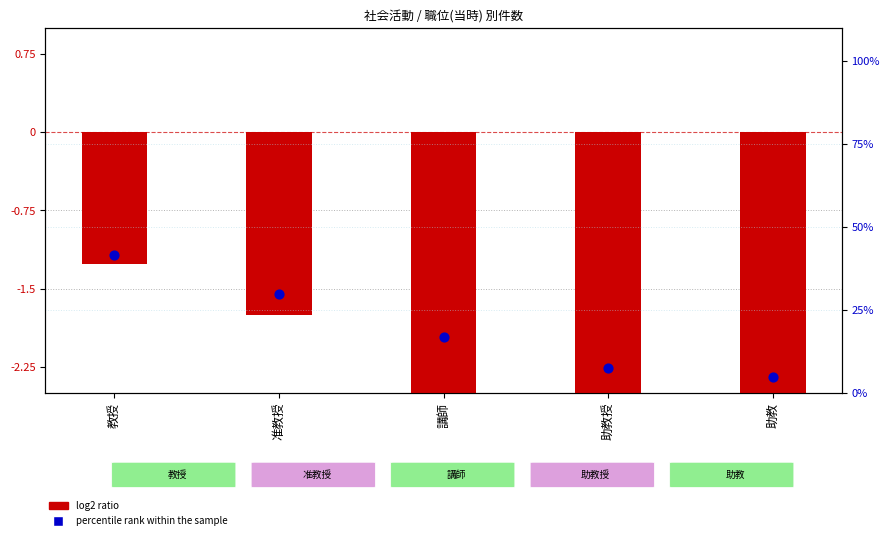

What is the total value across all series at 准教授?

27.9